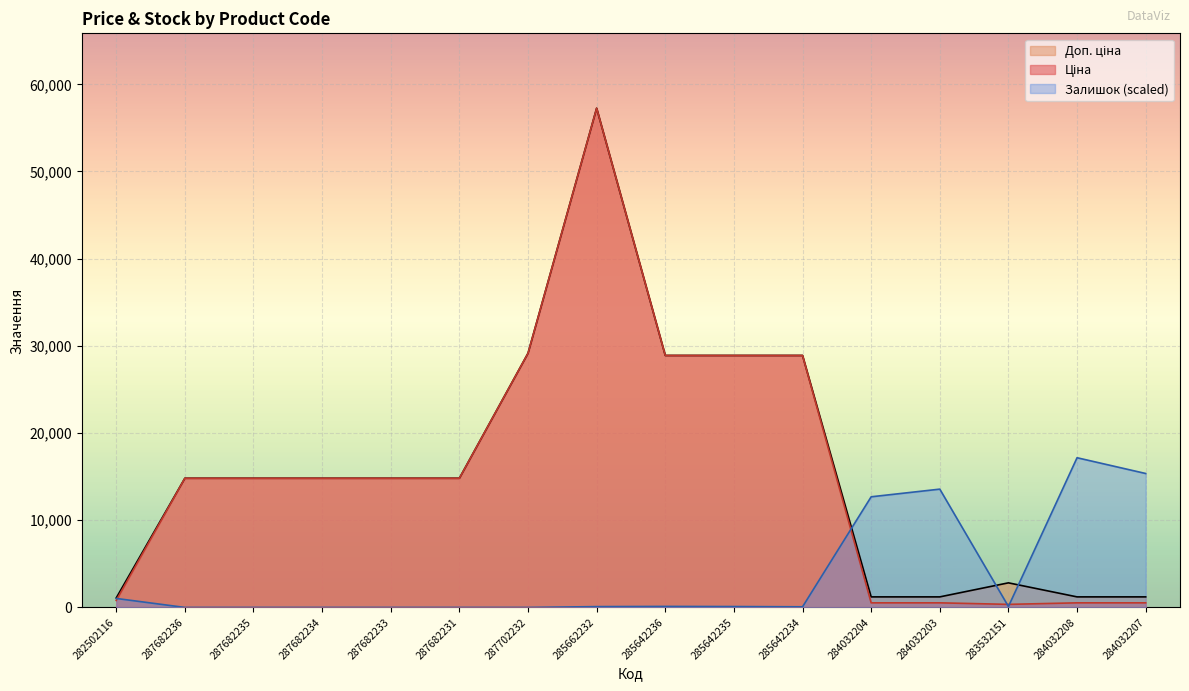

Which category has the highest value in the Залишок series?

284032208